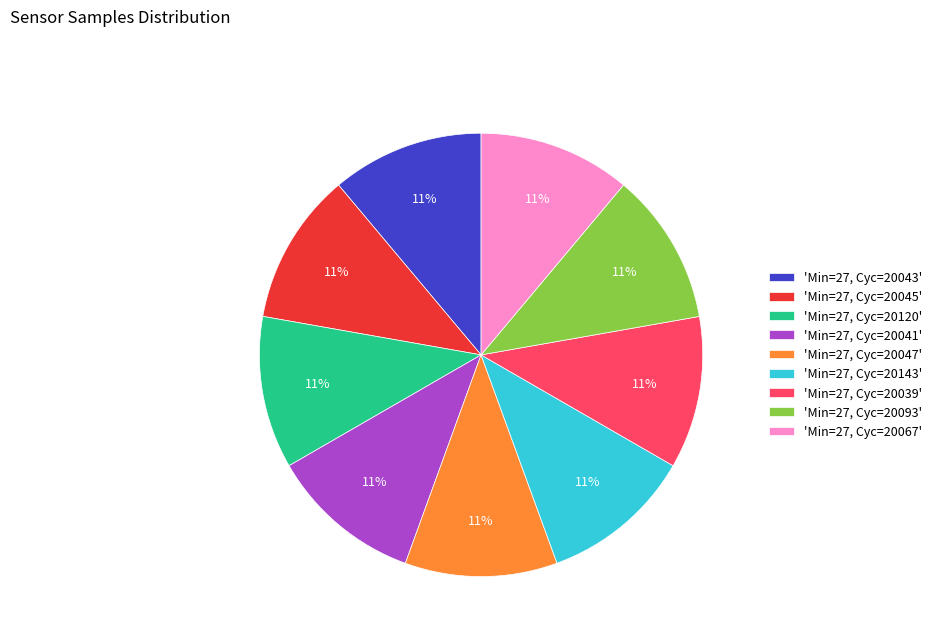

How many segments does this pie chart have?

9